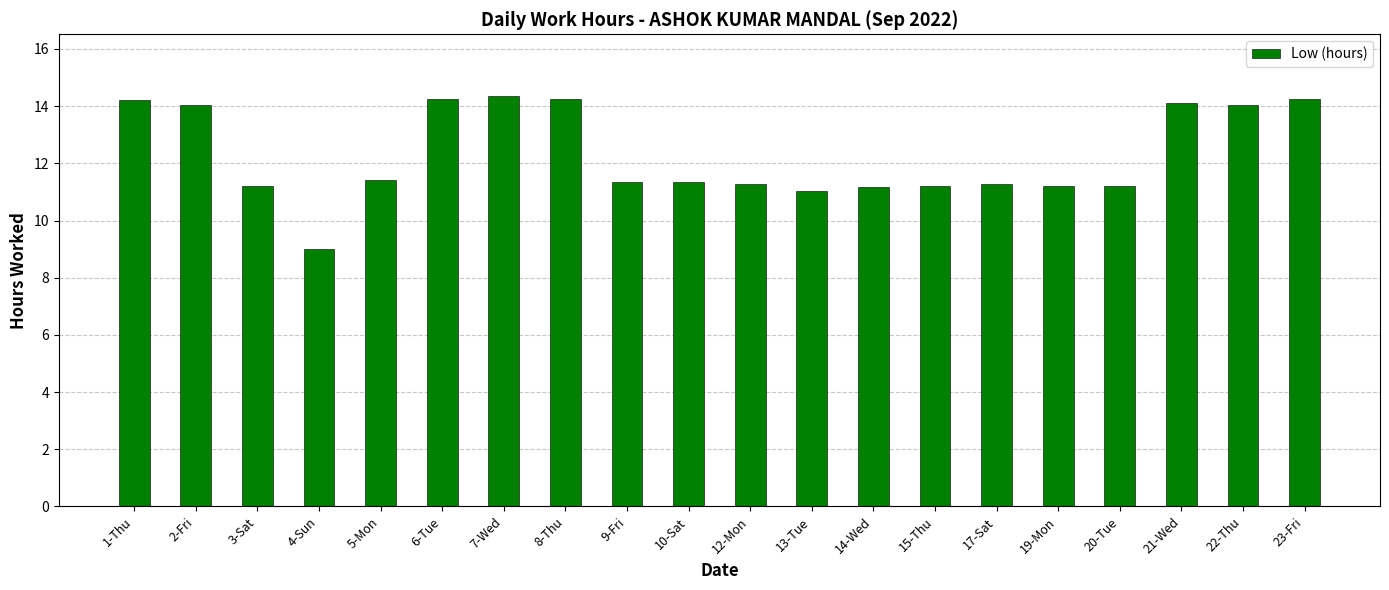

What is the change in value from 8-Thu to 20-Tue?

-3.0